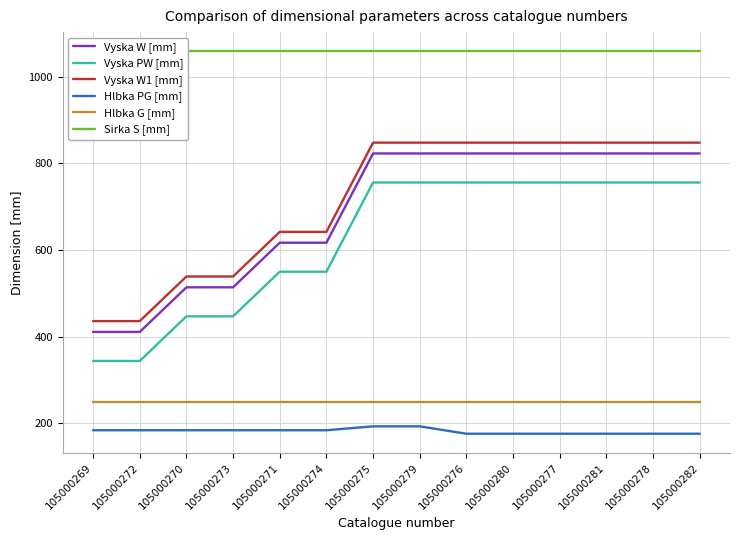

True or false: Vyska PW [mm] has more than 2 points higher than both neighbors.

False